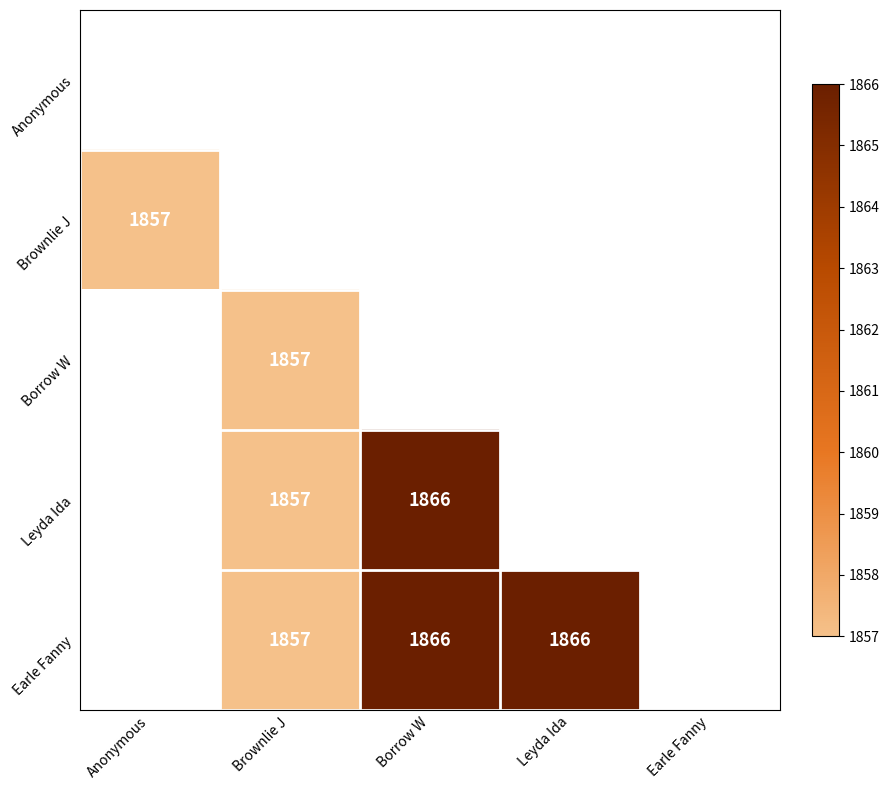

True or false: Leyda Ida has a value of 1001 at Borrow W.

False